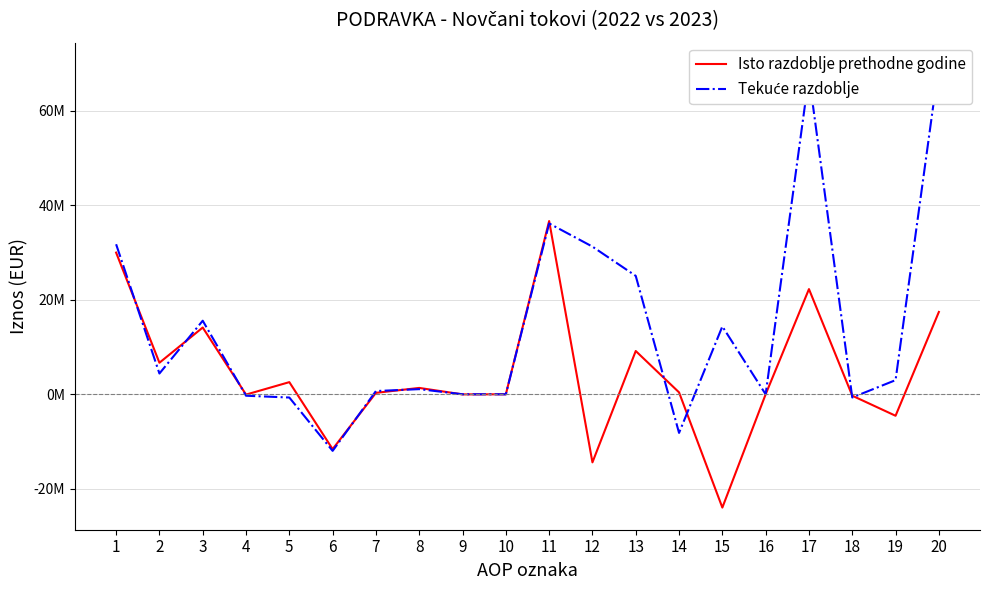

Where is the first local maximum for Tekuće razdoblje?

3